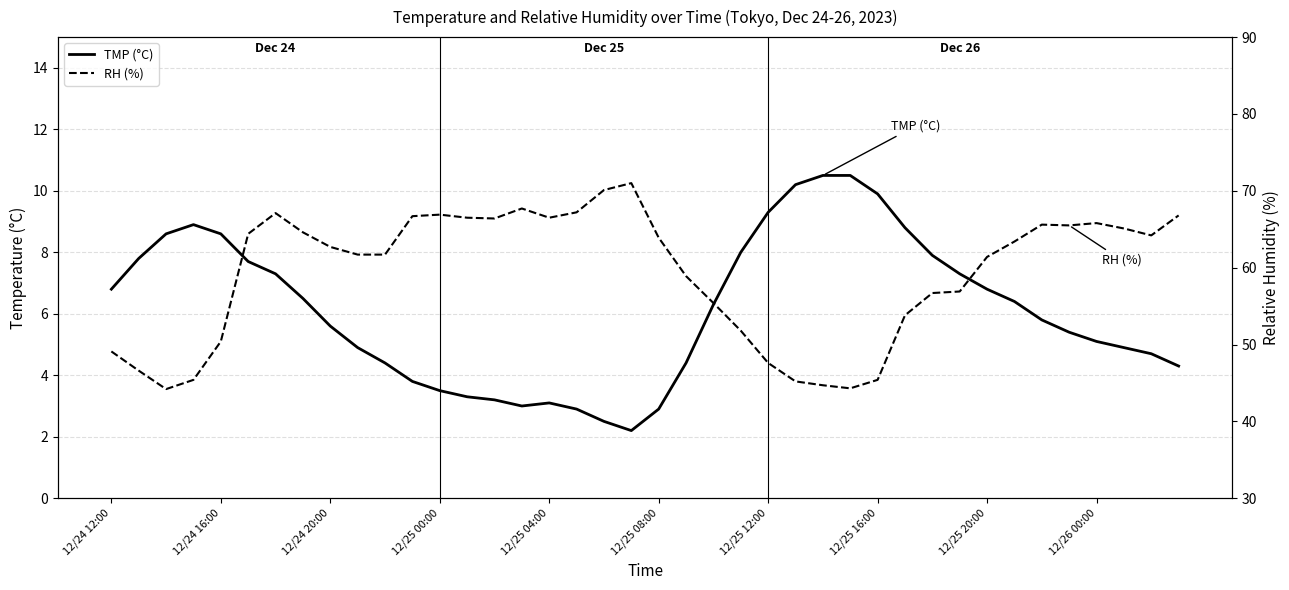

Which series has the widest spread of values?

RH (%)